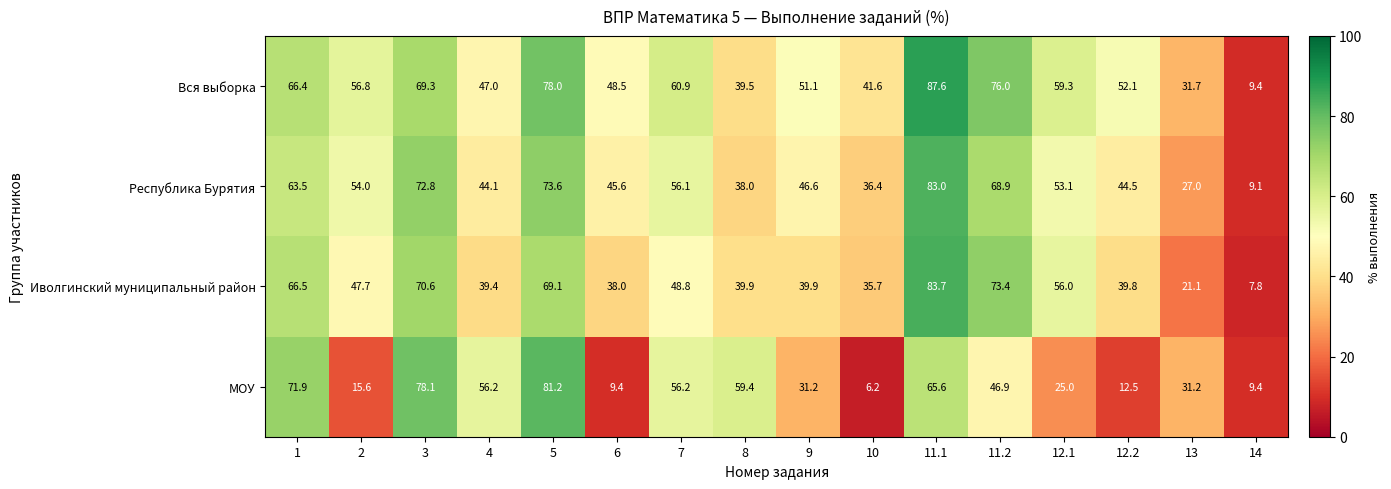

What is the greatest value displayed?

87.6